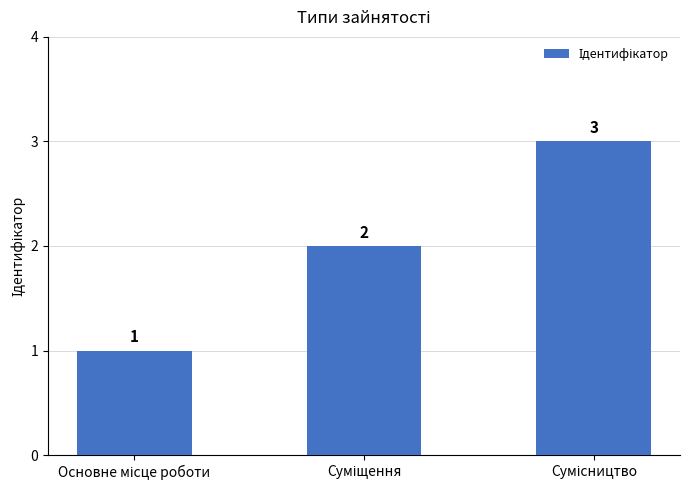

What is the sum of all values?

6